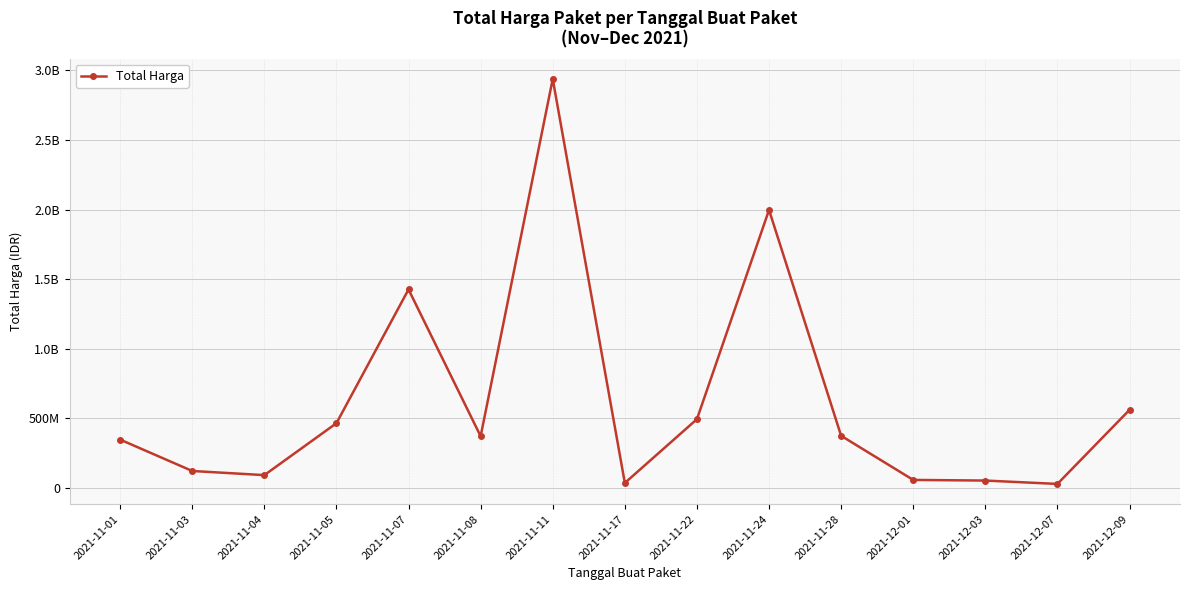

Does the chart have visible grid lines?

Yes